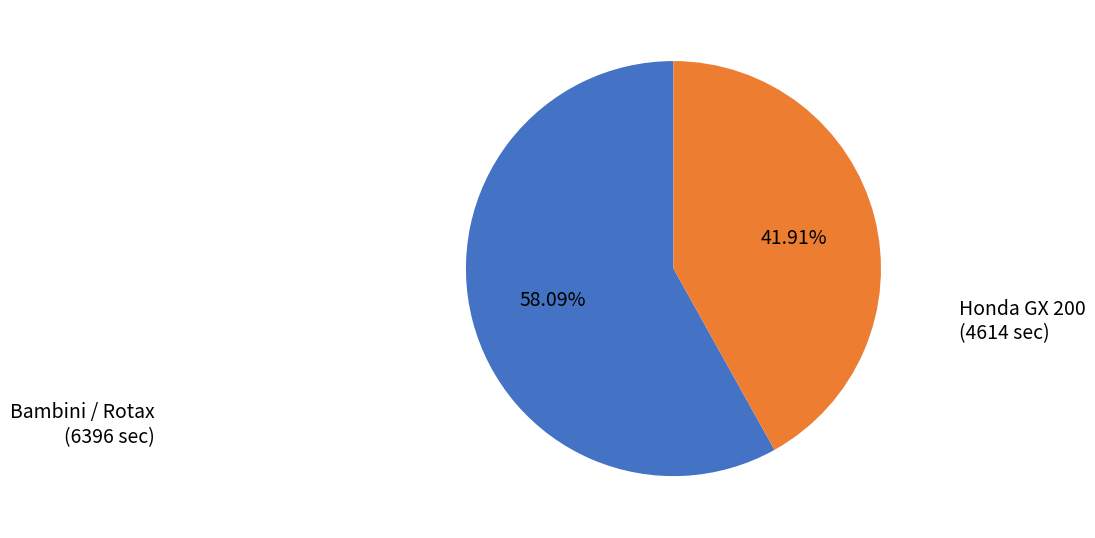

Does any single category account for the majority?

Yes